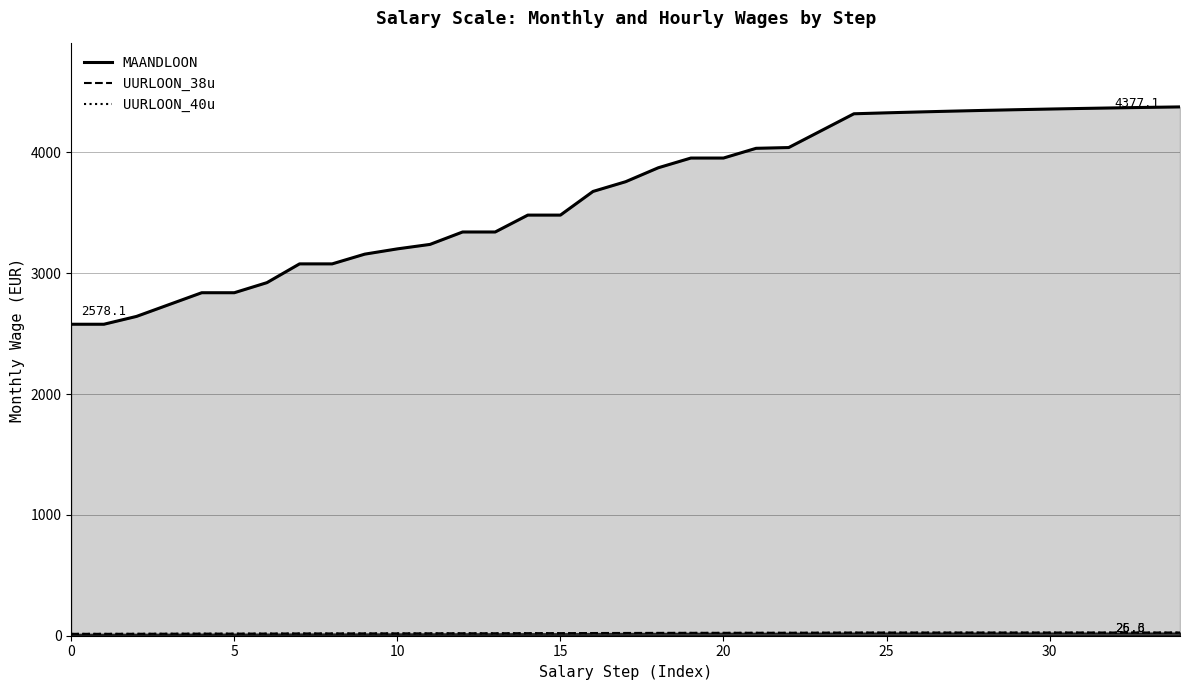

How many data points in UURLOON_38u are above 22?

19